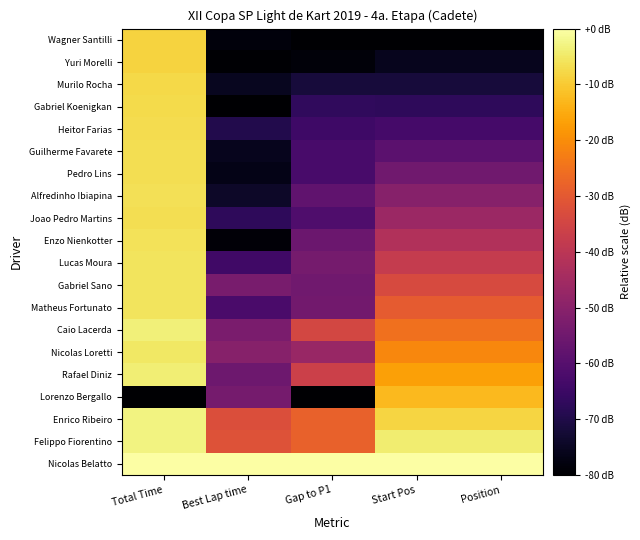

At which category is the sum across all series the highest?

Total Time